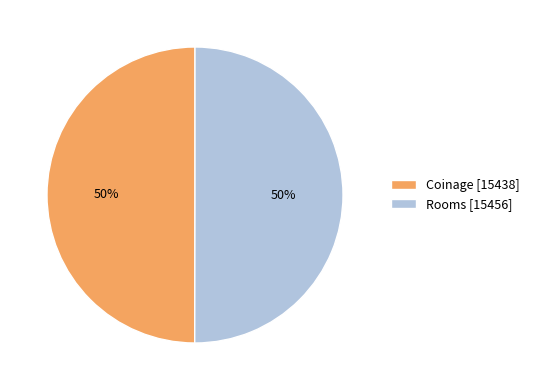

To the nearest percent, what percentage of the pie is Rooms?

50%